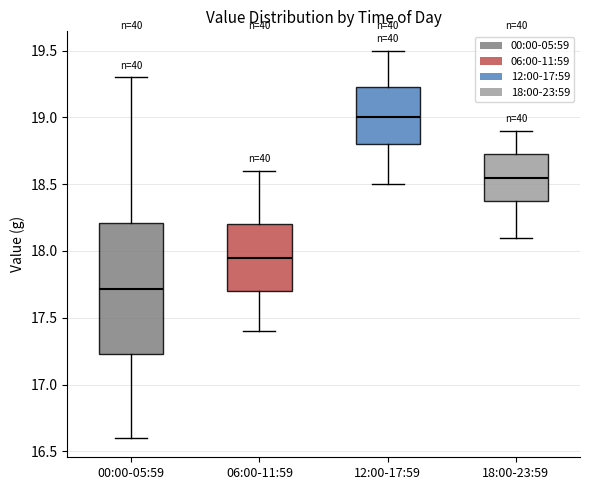

Reading left to right, transcribe this box plot: for each box, give where its median line is, the range the box spans, and where its two whiskers end, as read against the y-axis. The values are not printed on the chart, so give them approximately, as read against the axis.

00:00-05:59: median 17.70, box 17.25 to 18.20, whiskers 16.60 to 19.30
06:00-11:59: median 17.95, box 17.70 to 18.20, whiskers 17.40 to 18.60
12:00-17:59: median 19.00, box 18.80 to 19.25, whiskers 18.50 to 19.50
18:00-23:59: median 18.55, box 18.40 to 18.75, whiskers 18.10 to 18.90